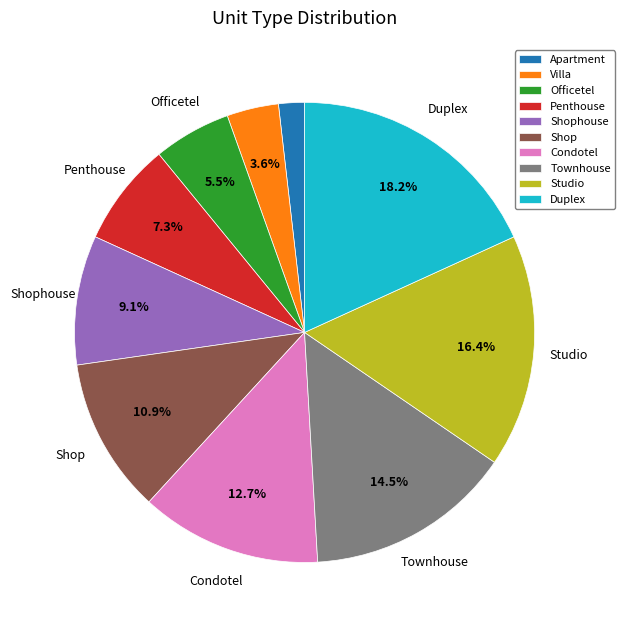

Is there a majority slice in this chart?

No